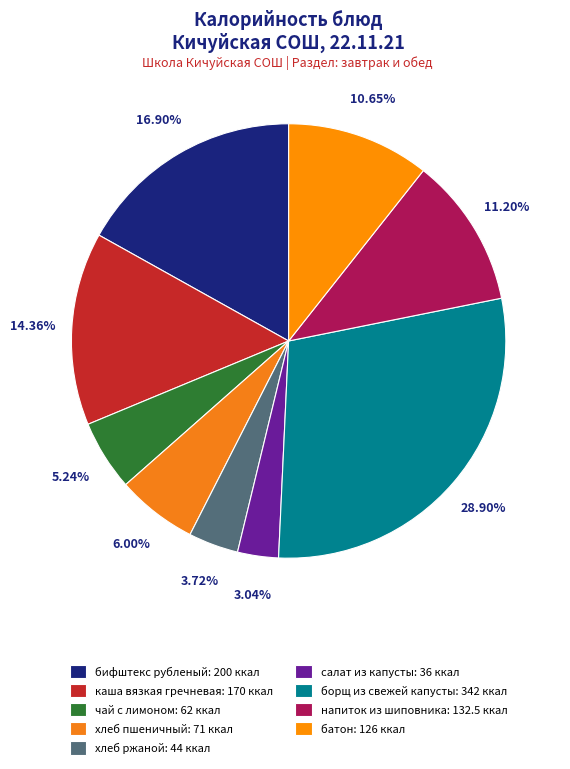

What is the ratio of the value at хлеб пшеничный to the value at хлеб ржаной?

1.6